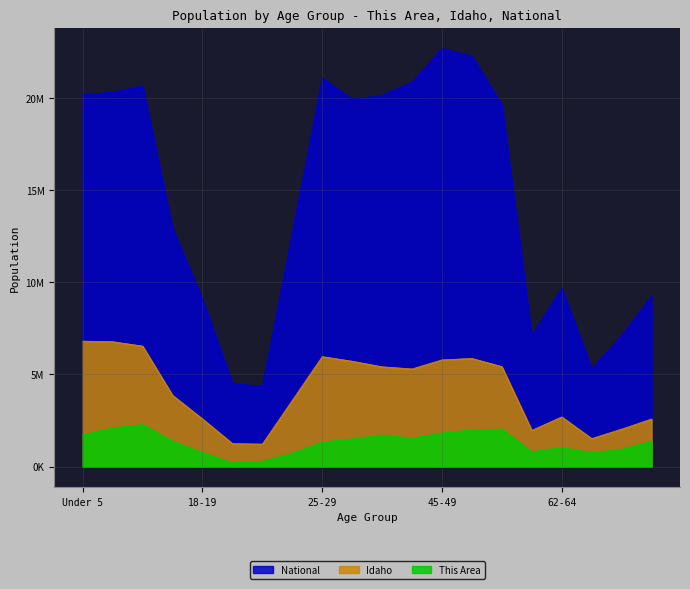

Is the value of National at 35-39 greater than the value of Idaho at 50-54?

Yes